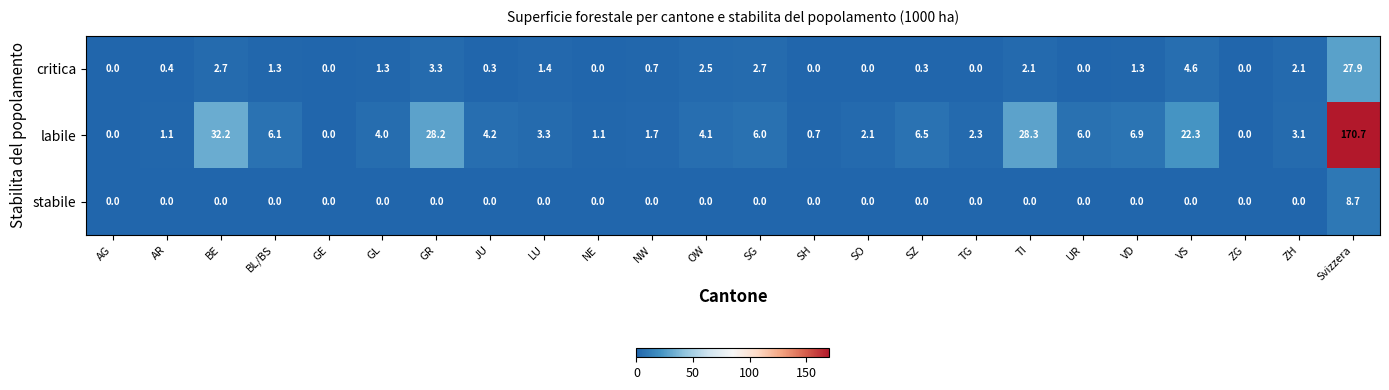

What is the total value across all series at JU?

4.5